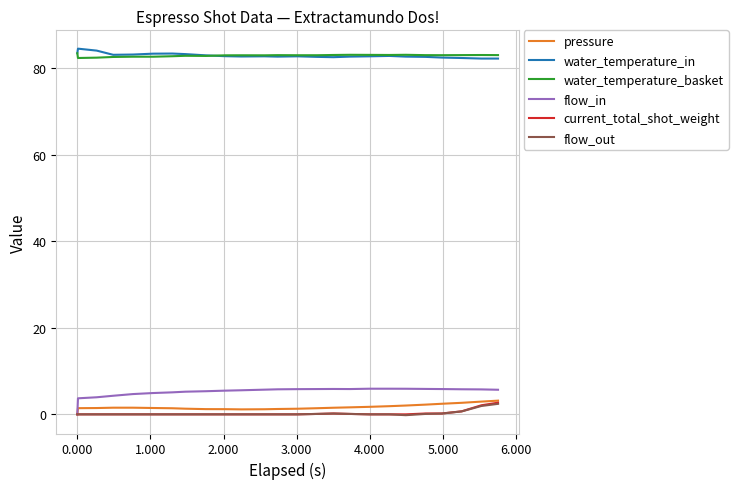

True or false: water_temperature_in has more than 2 points higher than both neighbors.

True